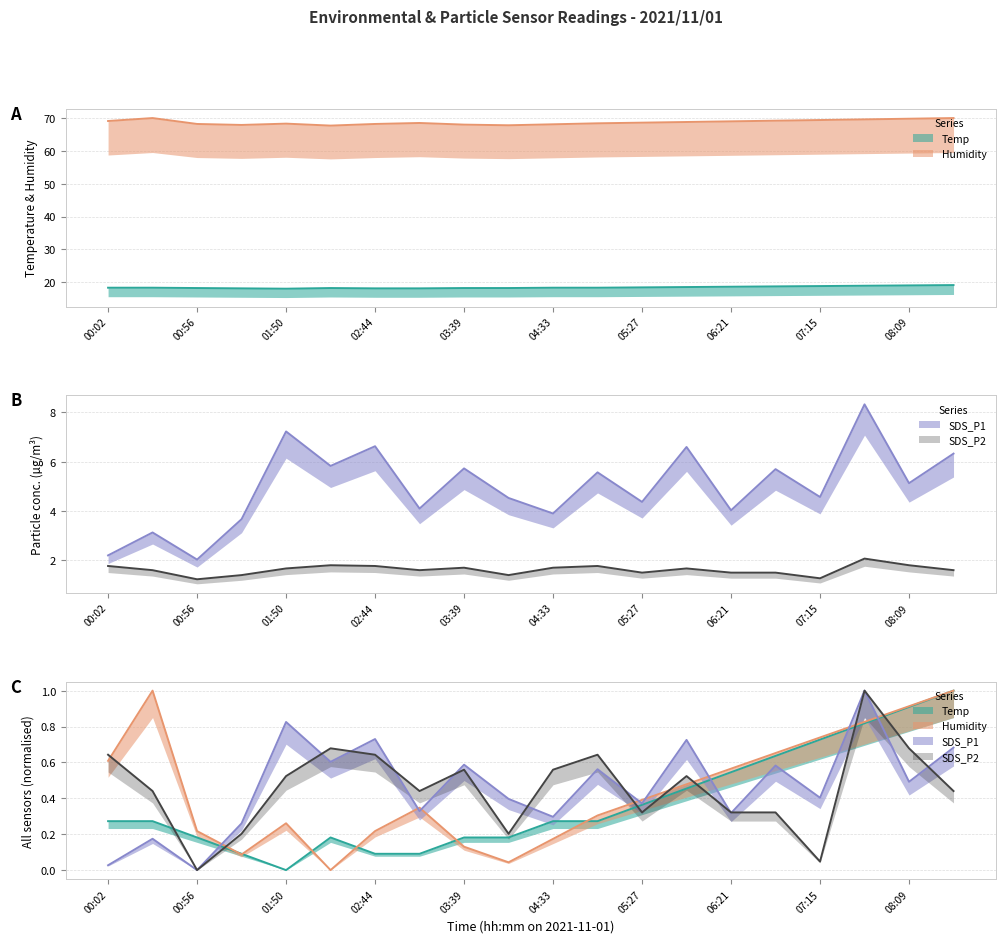

At 01:23, list the series in order from smallest to largest.

SDS_P2, SDS_P1, Temp, Humidity